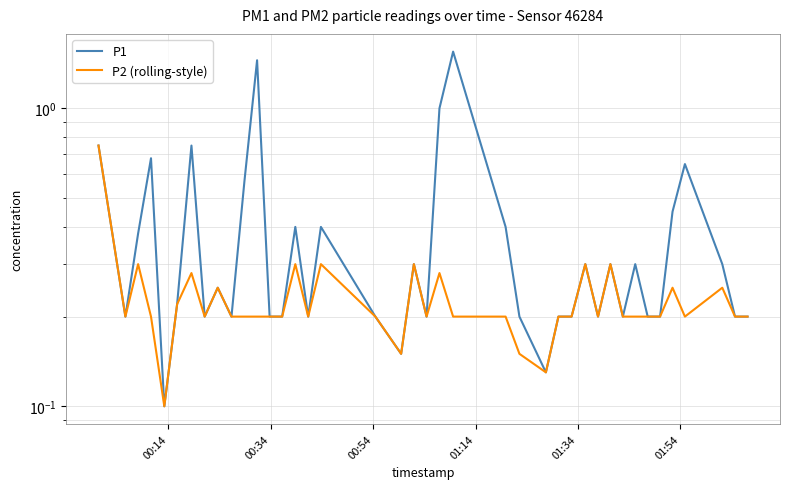

True or false: P1 and P2 (rolling-style) cross at least once.

False